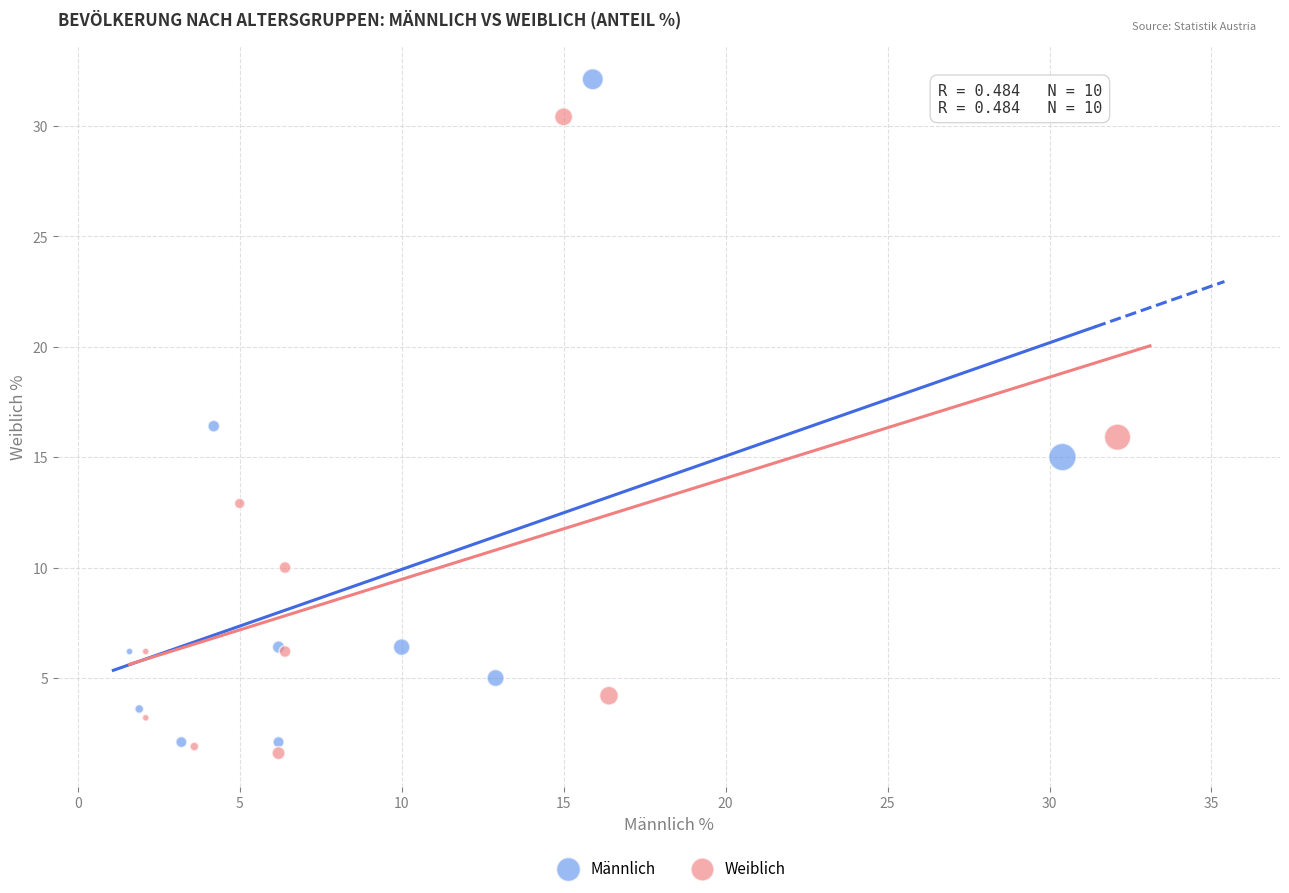

Which series reaches the minimum Y coordinate?

Weiblich